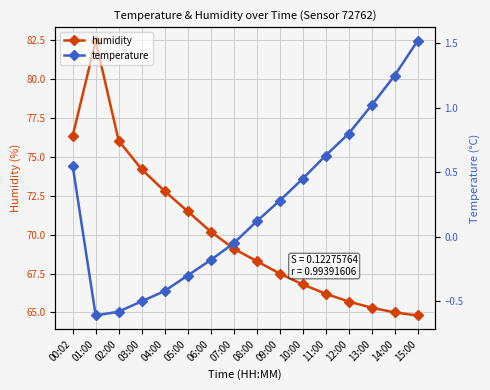

Is the value of humidity at 13:00 greater than the value of temperature at 14:00?

Yes